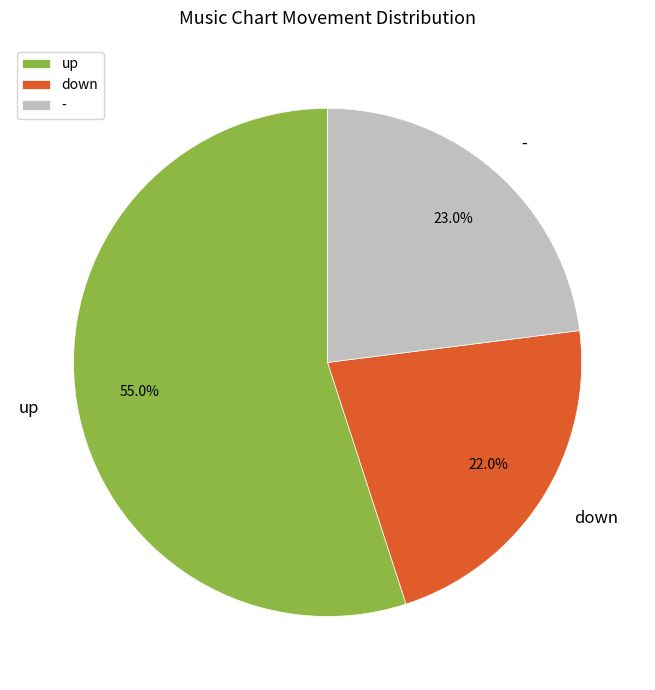

The up slice represents 67% of the pie. True or false?

False